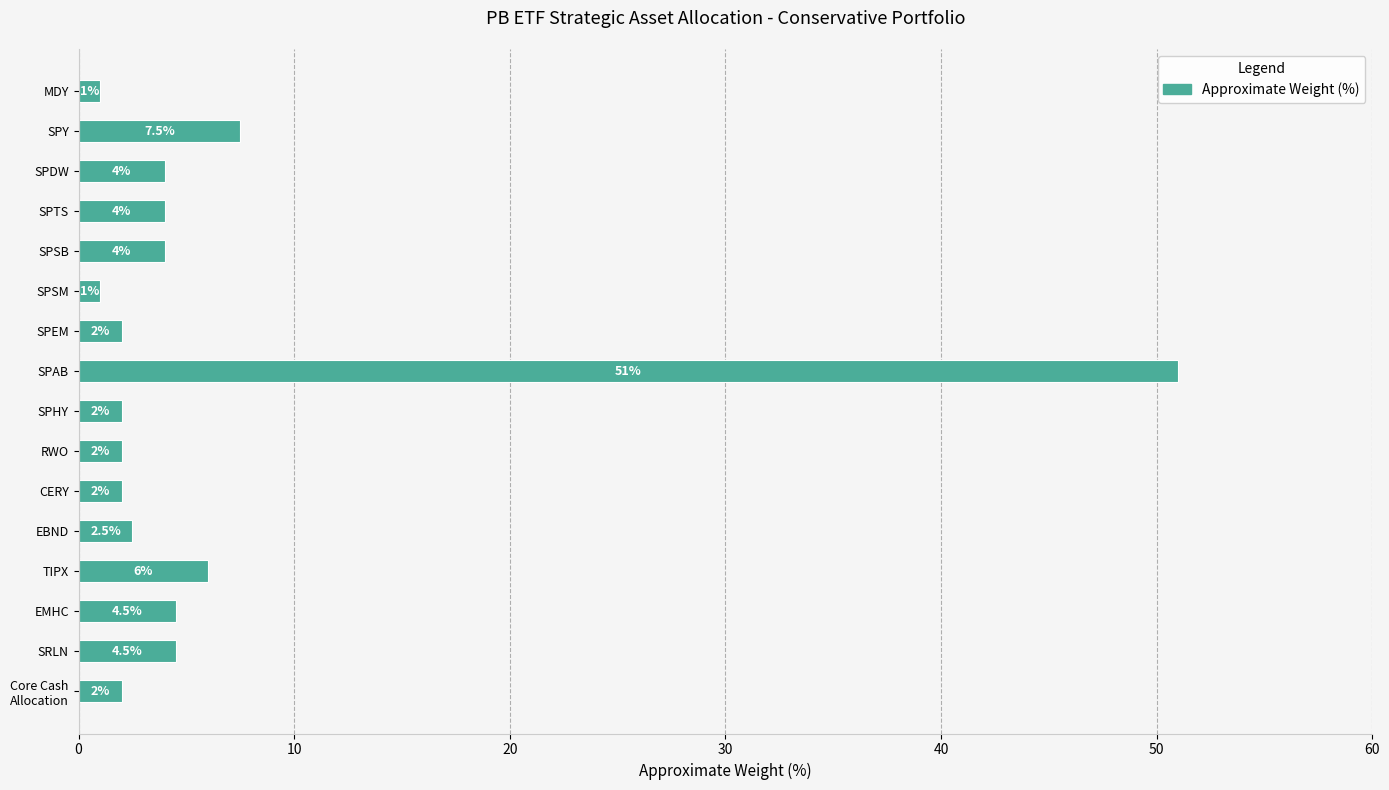

How many values are below 4?

8